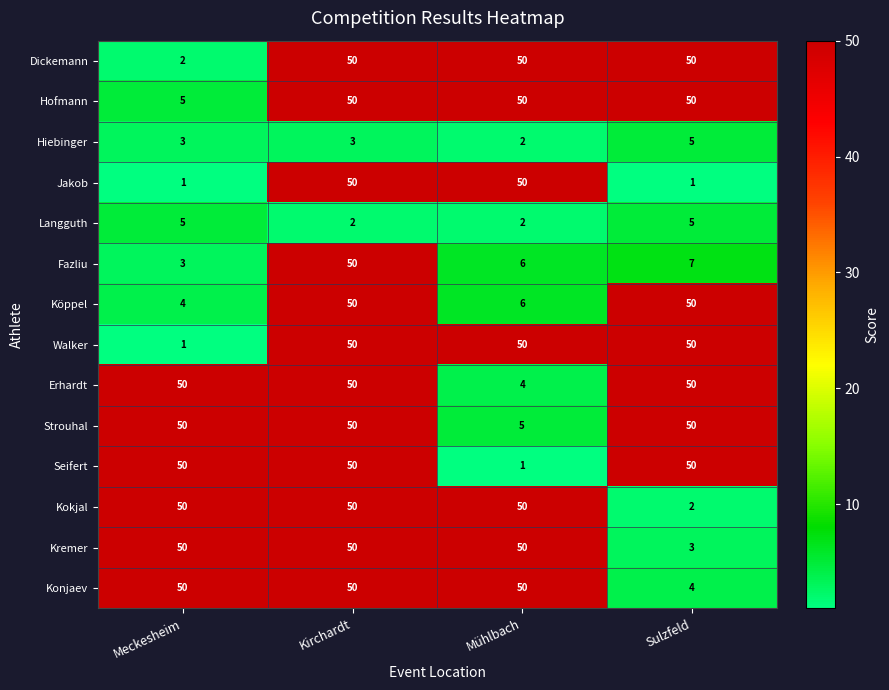

True or false: Dickemann has a value of 78 at Mühlbach.

False